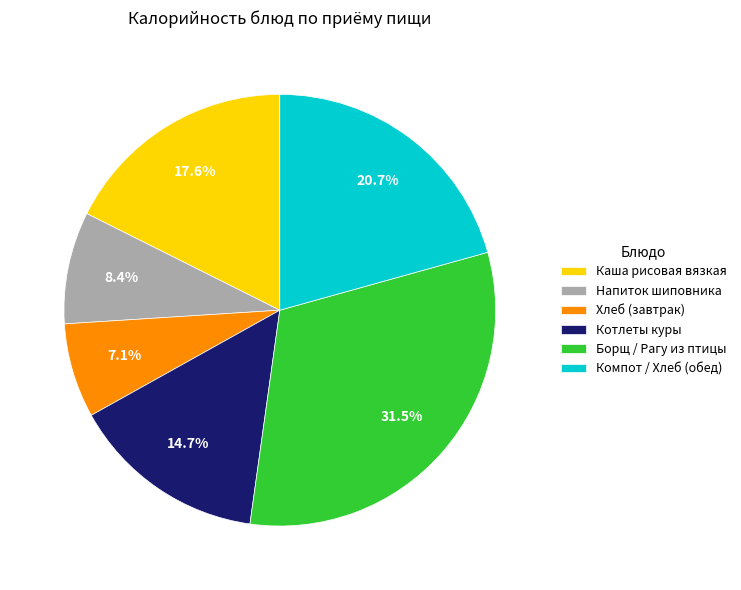

Which has a higher value, Борщ / Рагу из птицы or Хлеб (завтрак)?

Борщ / Рагу из птицы